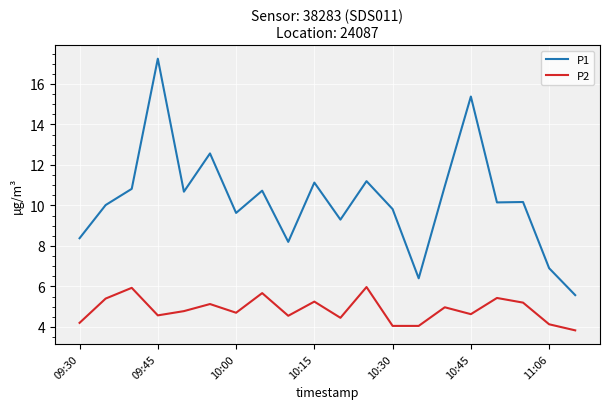

Which series has the largest range (max minus min)?

P1